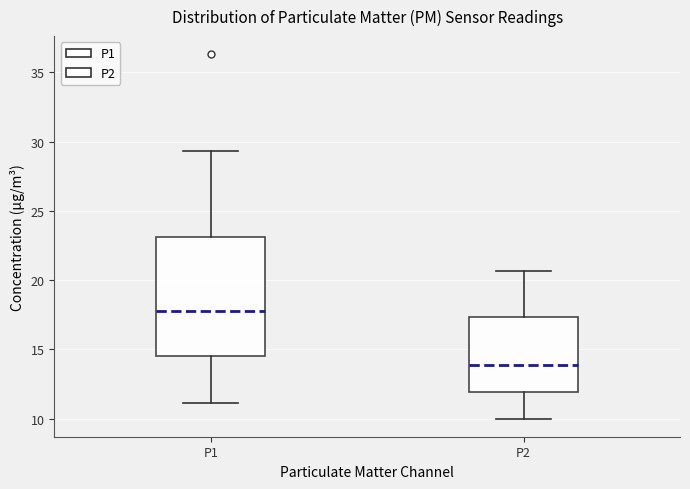

Where does the lower whisker of the box for P1 end on the y-axis? The values are not printed on the chart, so give them approximately, as read against the axis.

11.0